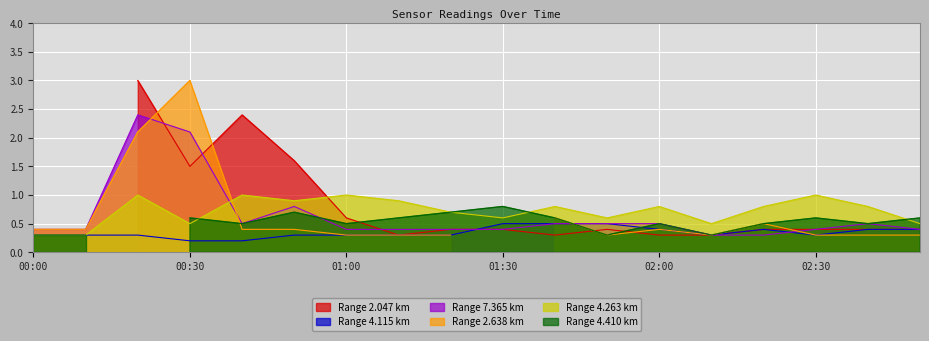

Is it true that 4.115 equals 0.4 at 2010/04/13 02:10?

False